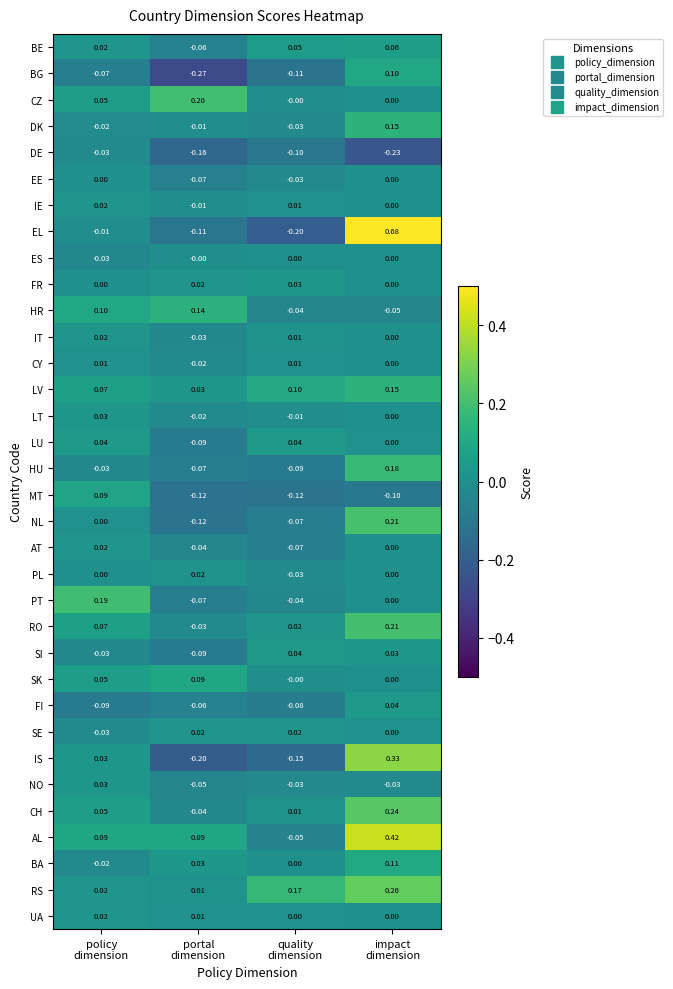

Which series has the largest total across all categories?

AL